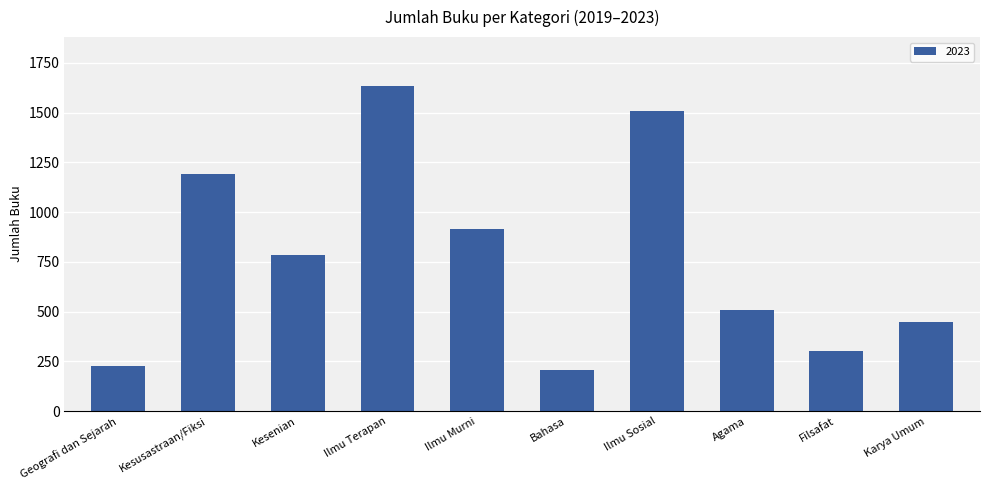

What is the sum of the values at Geografi dan Sejarah and Karya Umum?

673